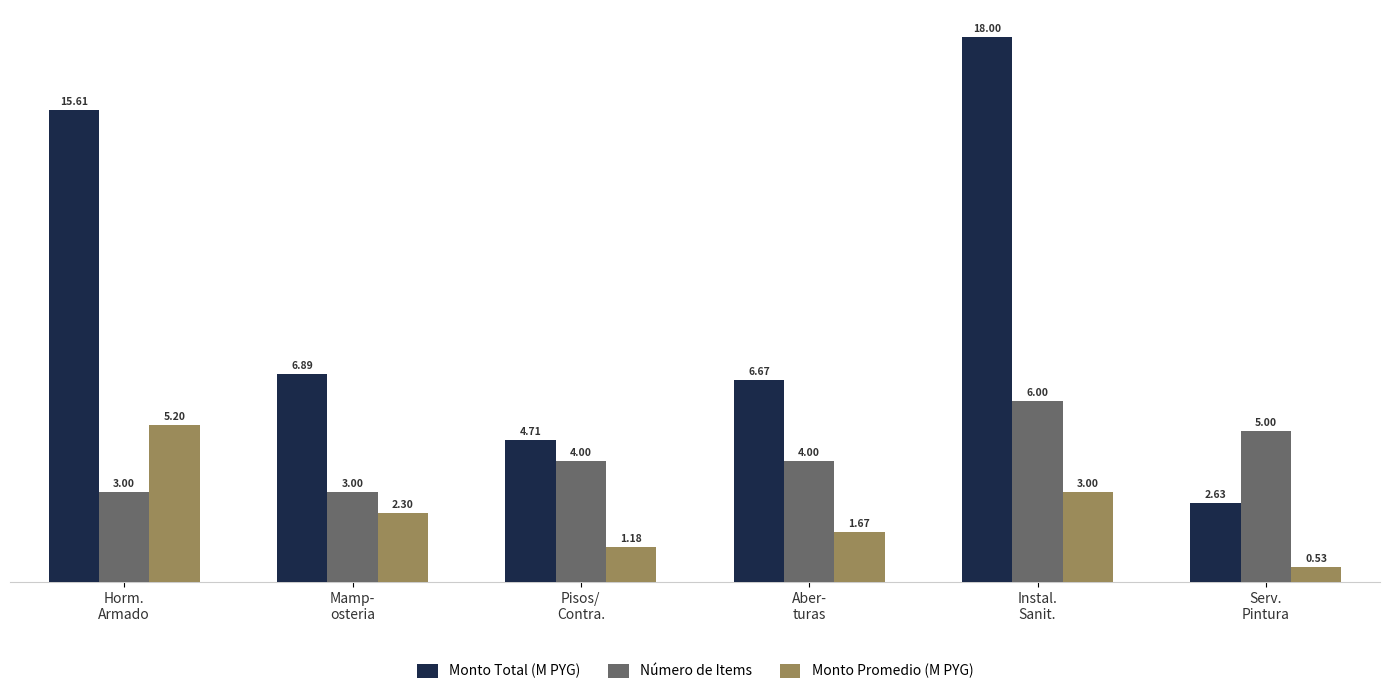

What is the label of the 3rd bar from the right?

Aber-
turas